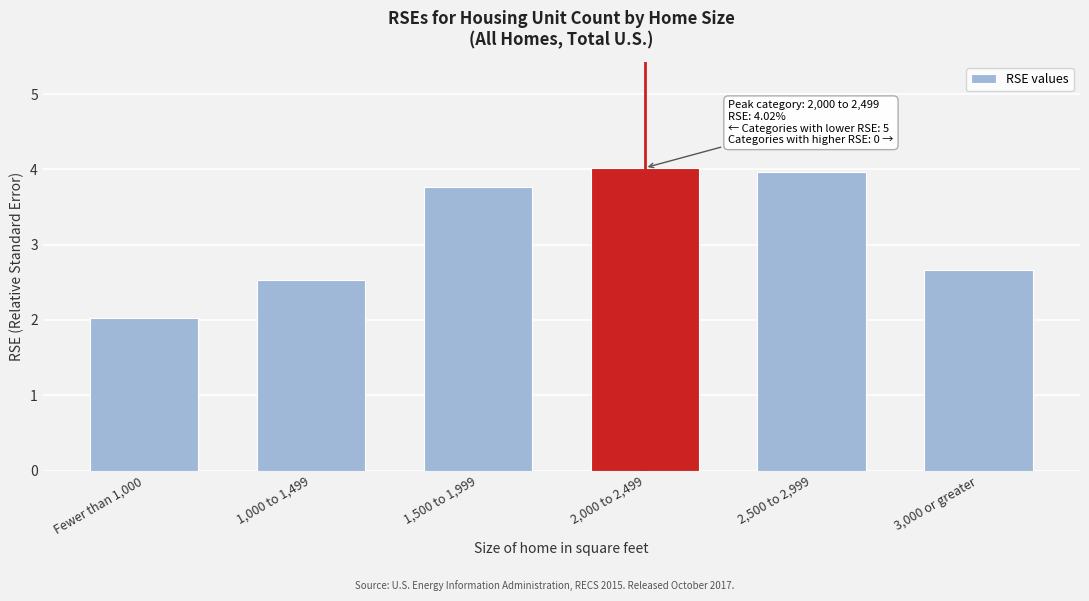

Reading right to left, extract all data points from this chart.

3,000 or greater=2.7	2,500 to 2,999=4.0	2,000 to 2,499=4.0	1,500 to 1,999=3.8	1,000 to 1,499=2.5	Fewer than 1,000=2.0